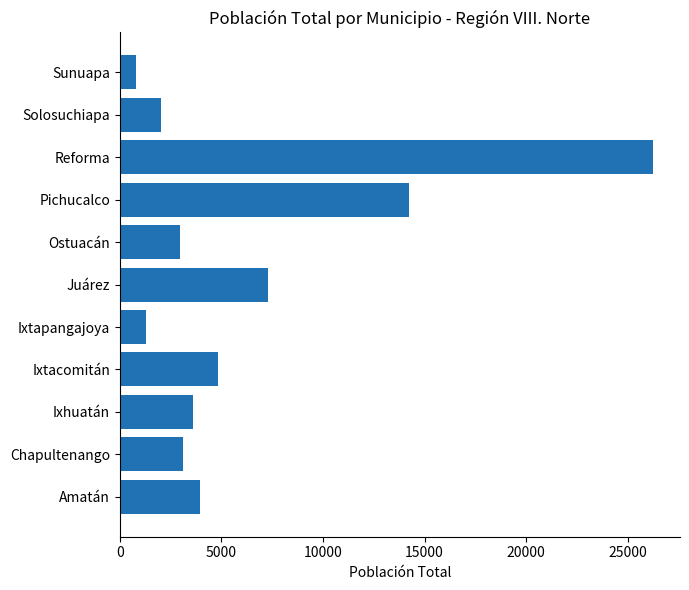

Which category has the highest value across all series?

Reforma